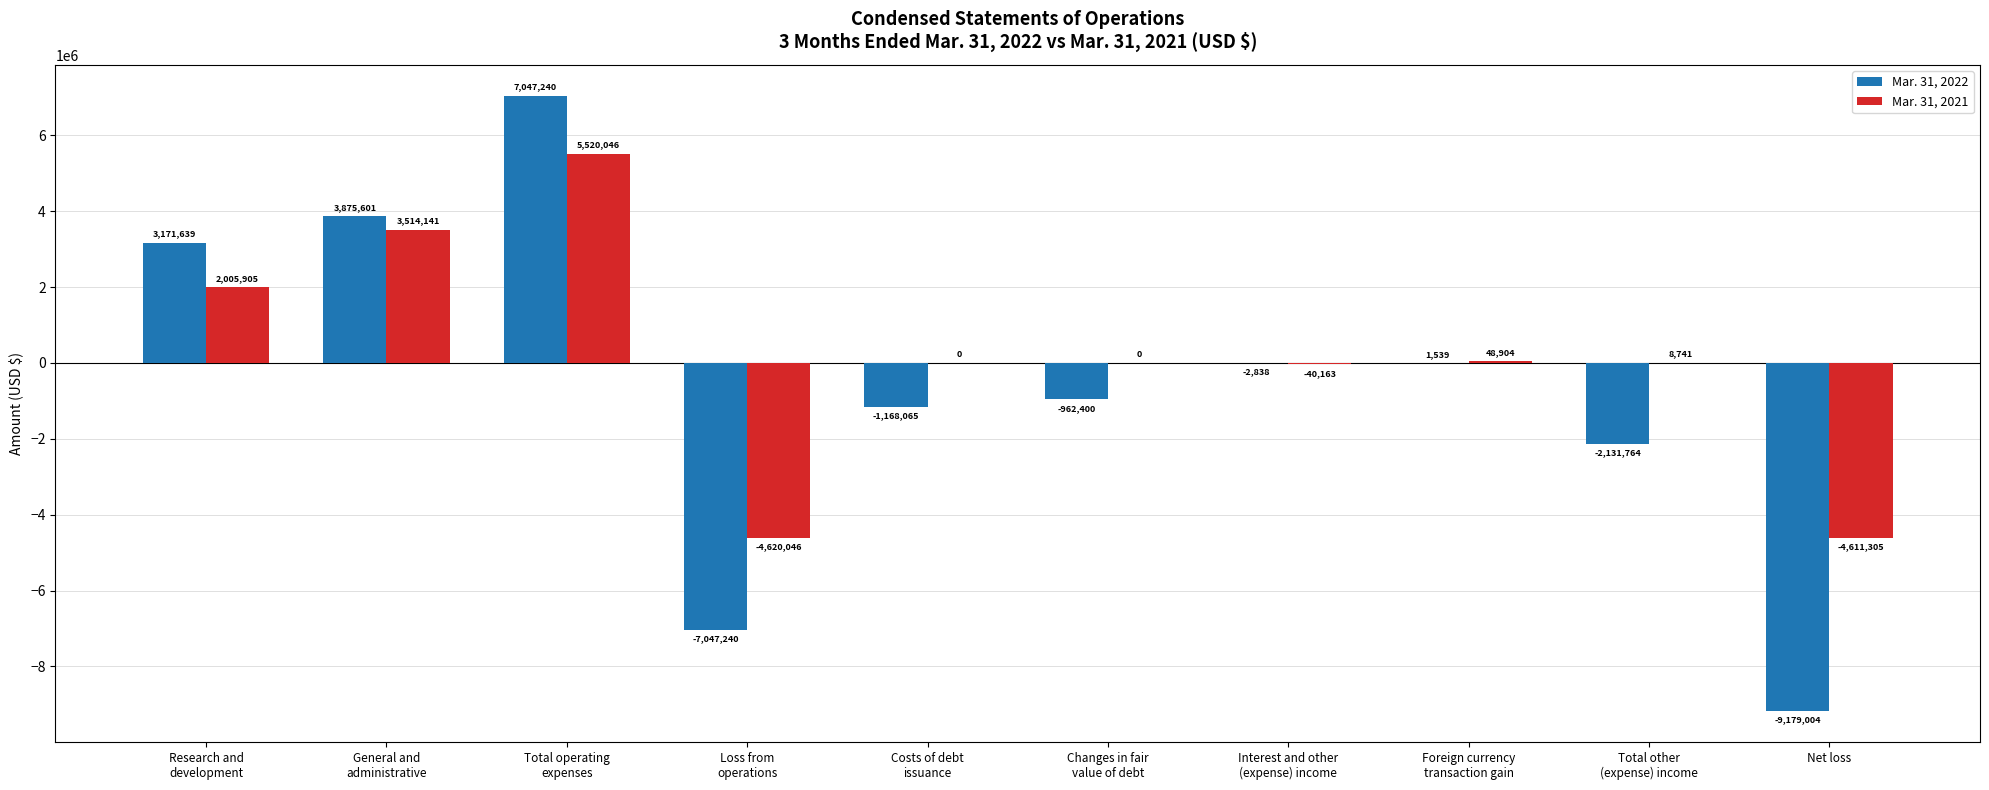

Are the bars horizontal?

No